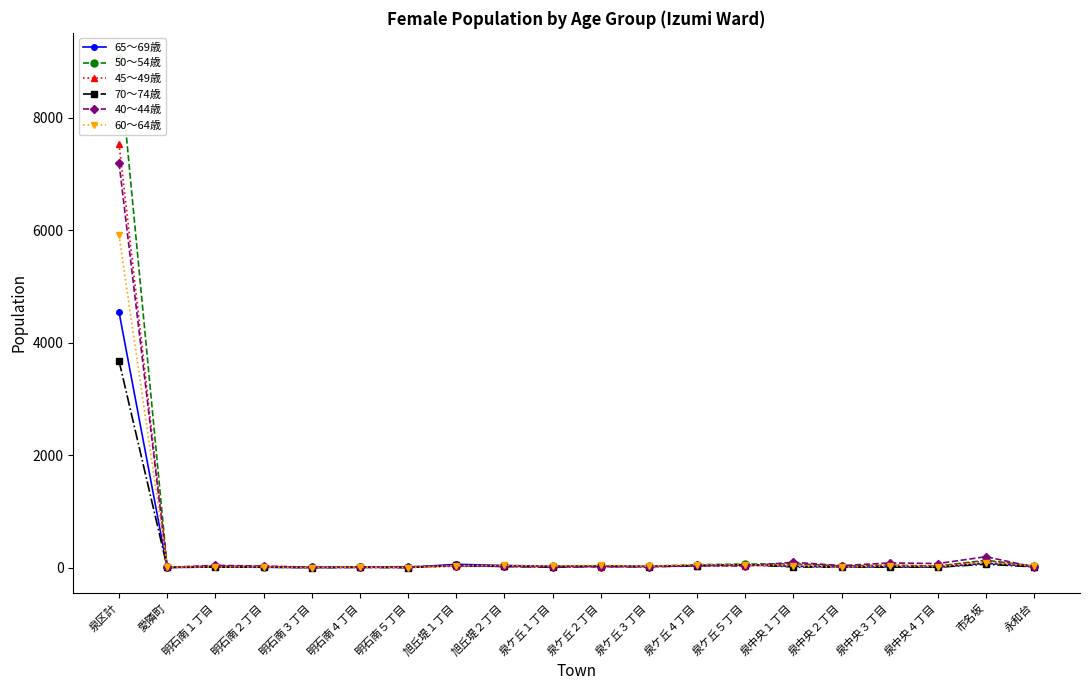

What are all the series names shown in the legend?

65～69歳, 50～54歳, 45～49歳, 70～74歳, 40～44歳, 60～64歳